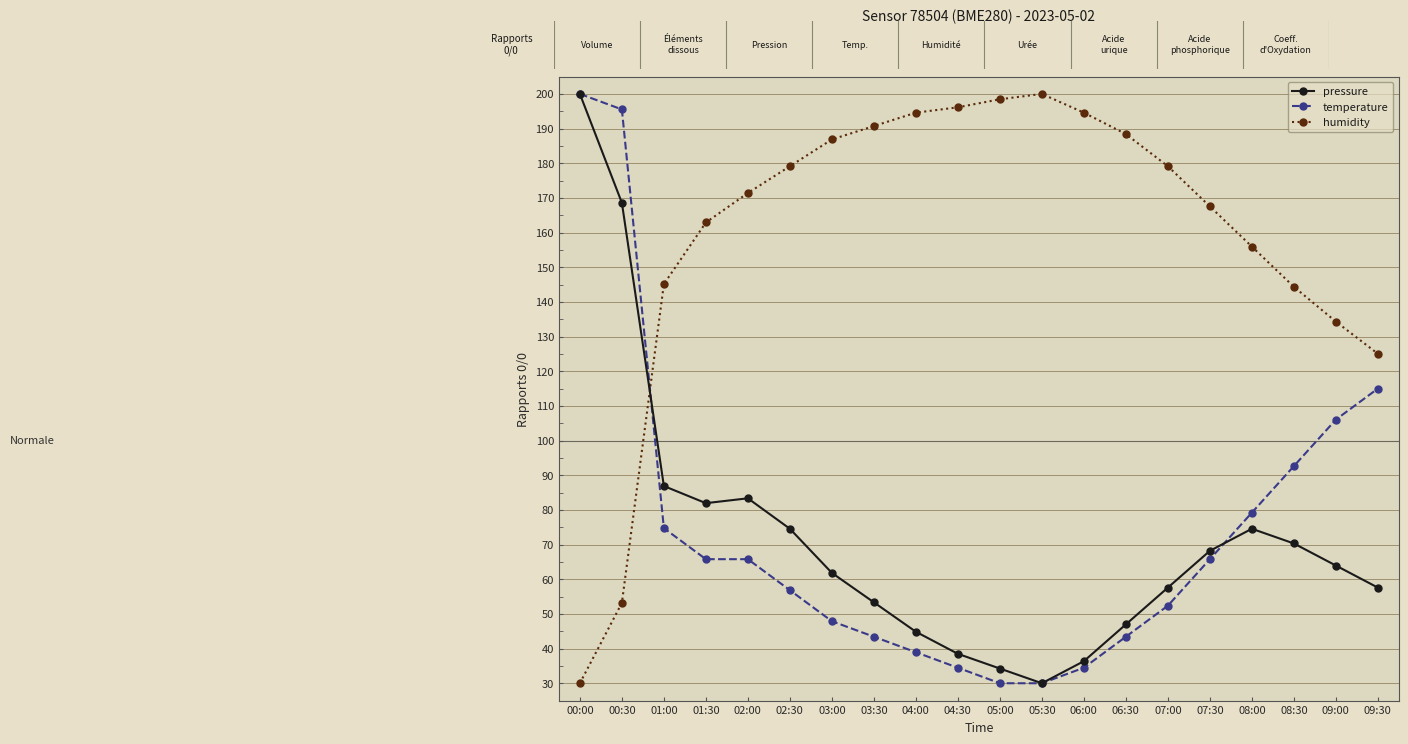

At which category is the sum across all series the highest?

00:00